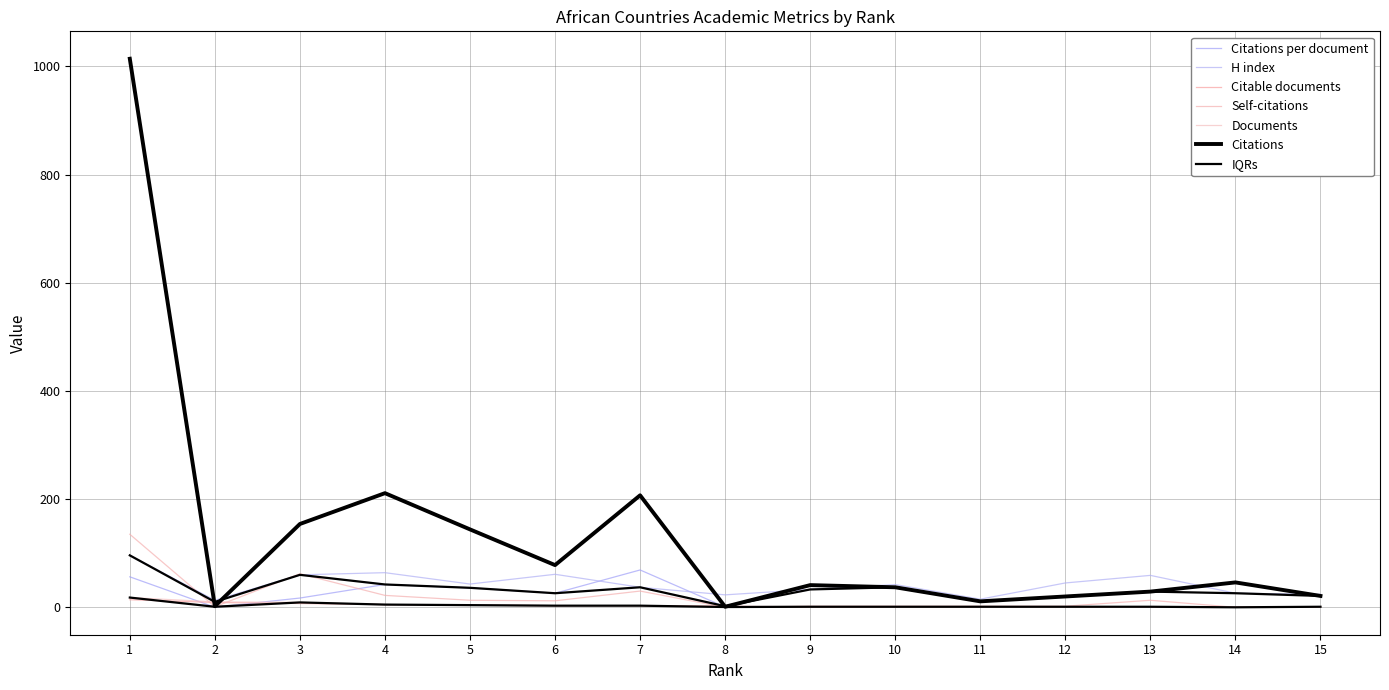

At how many categories does at least one series exceed 740?

1